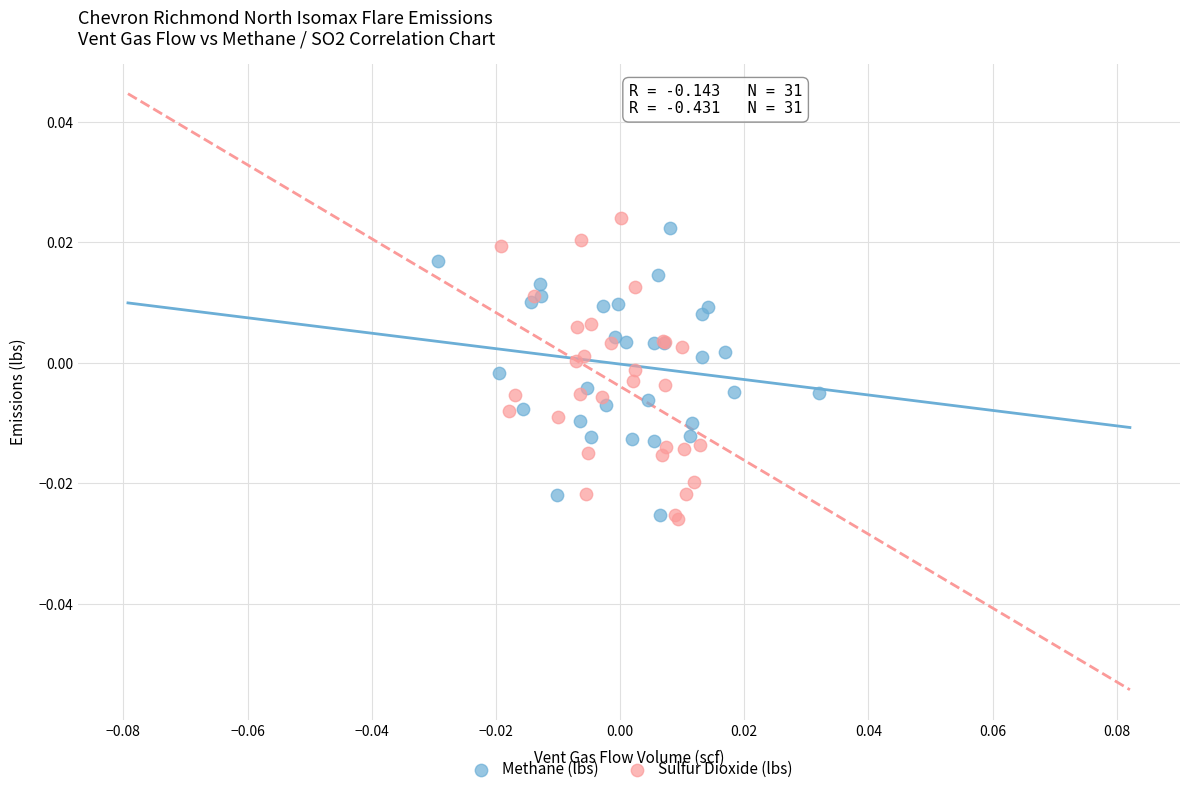

What are all the series names shown in the legend?

Methane (lbs), Sulfur Dioxide (lbs)